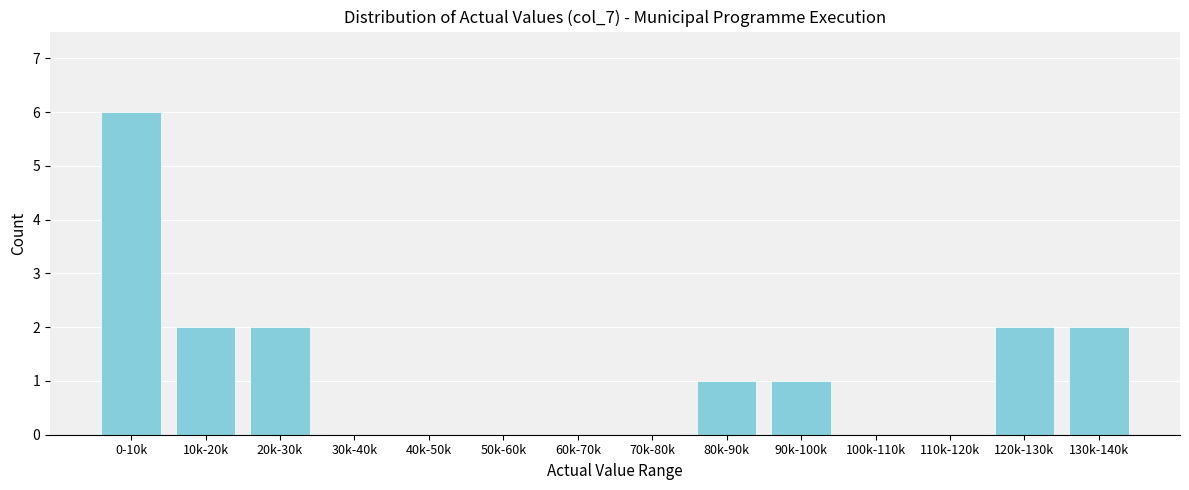

Reading left to right, what are all the values shown in this chart?

0-10k=6	10k-20k=2	20k-30k=2	30k-40k=0	40k-50k=0	50k-60k=0	60k-70k=0	70k-80k=0	80k-90k=1	90k-100k=1	100k-110k=0	110k-120k=0	120k-130k=2	130k-140k=2